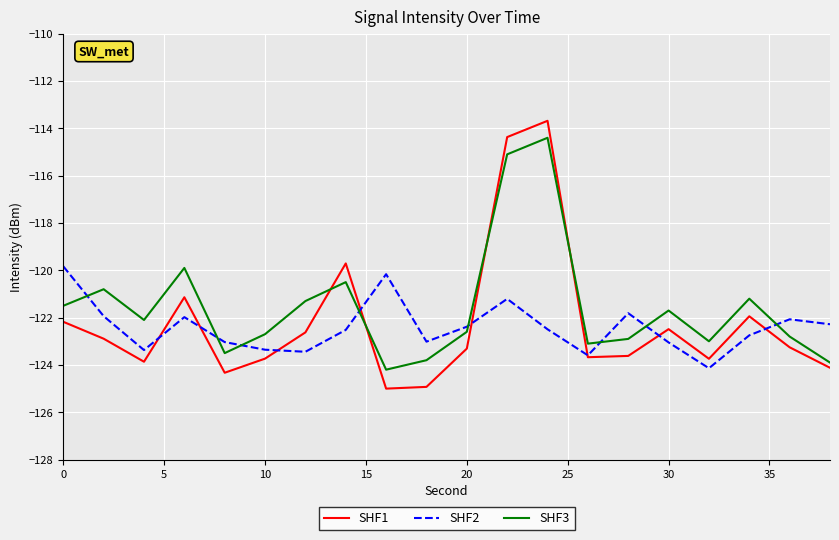

True or false: SHF3 has more than 1 points higher than both neighbors.

True